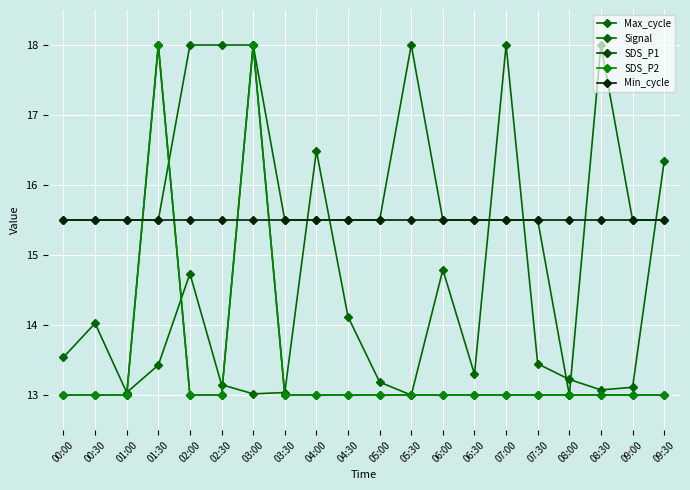

Which series has the largest total across all categories?

Signal